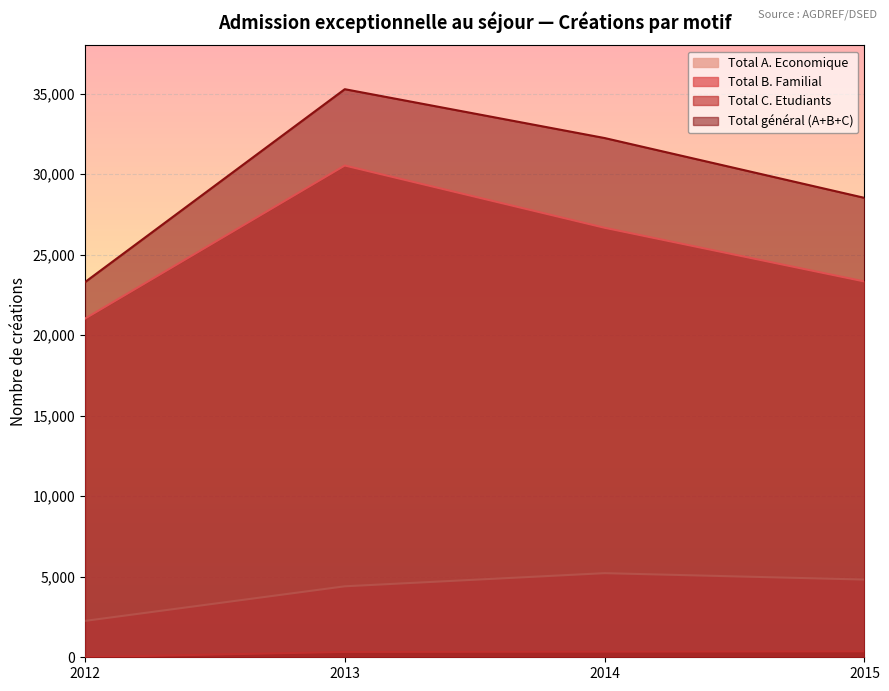

What is the highest value of the Total A. Economique series?

5224